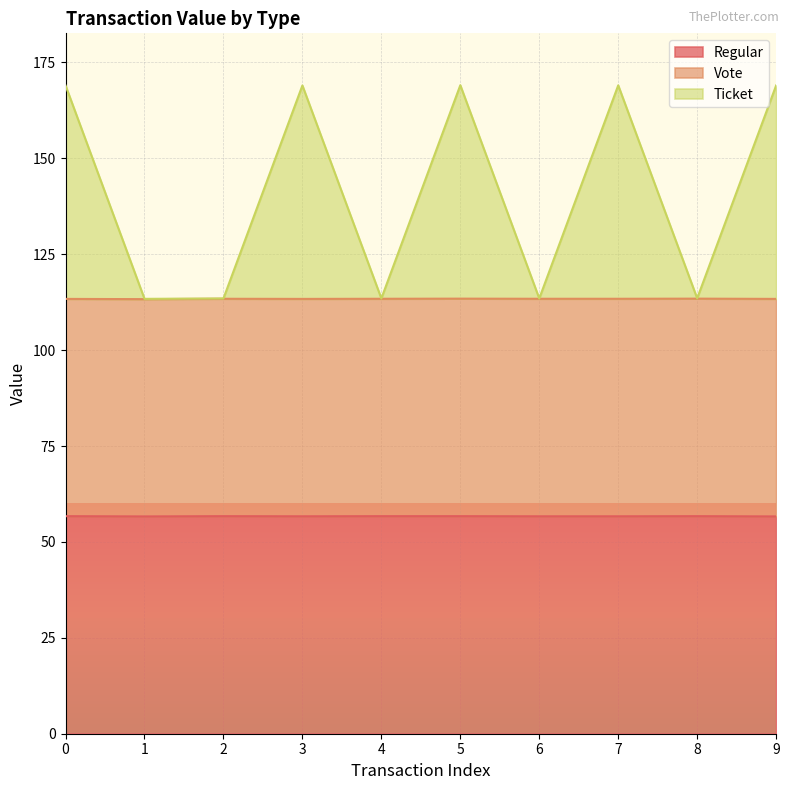

What are all the series names shown in the legend?

Regular, Vote, Ticket